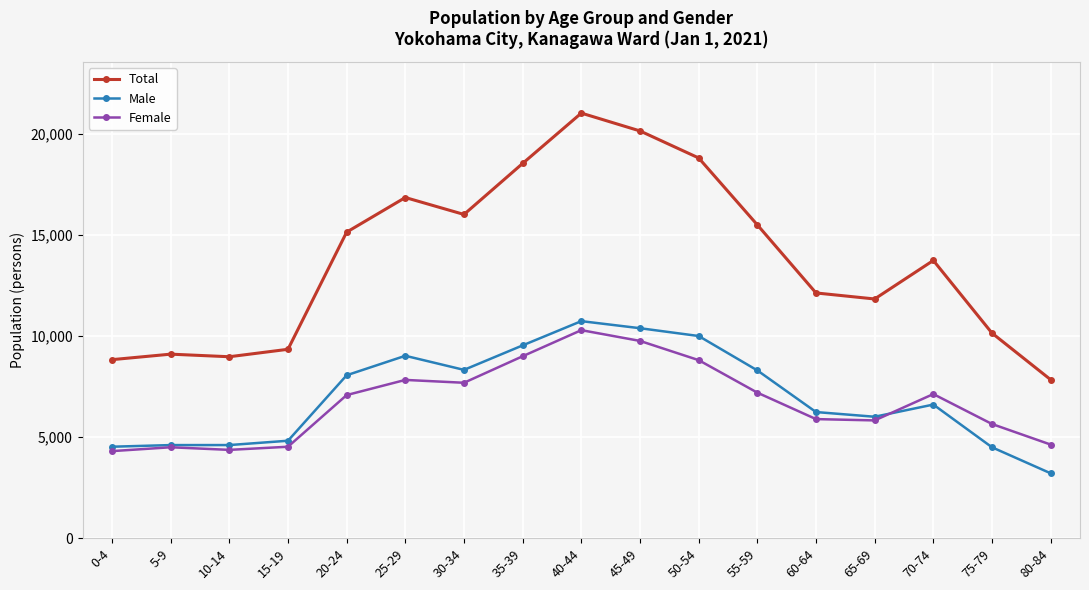

Which series has the widest spread of values?

Total